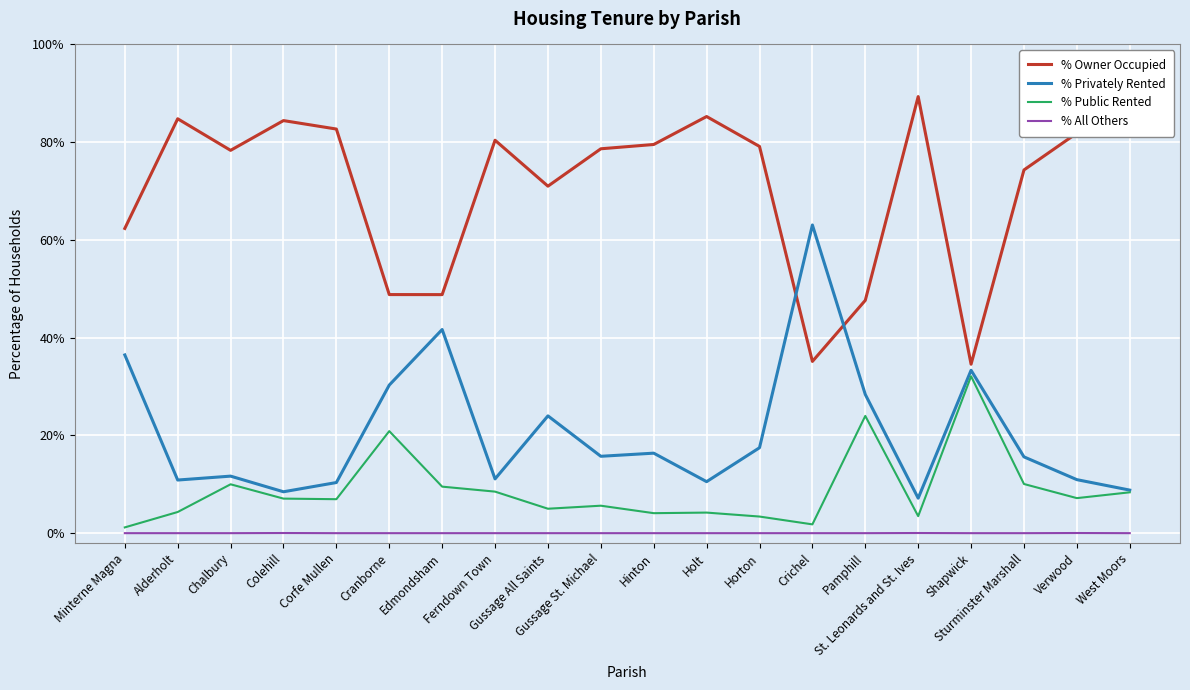

At how many categories does at least one series exceed 24?

20